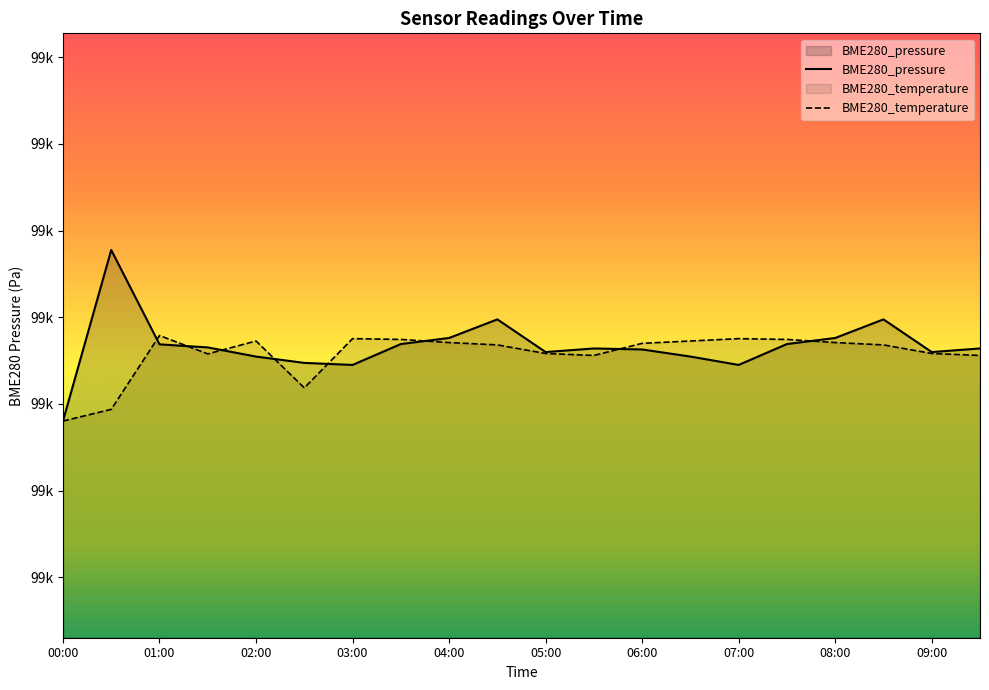

What are all the series names shown in the legend?

BME280_pressure, BME280_temperature